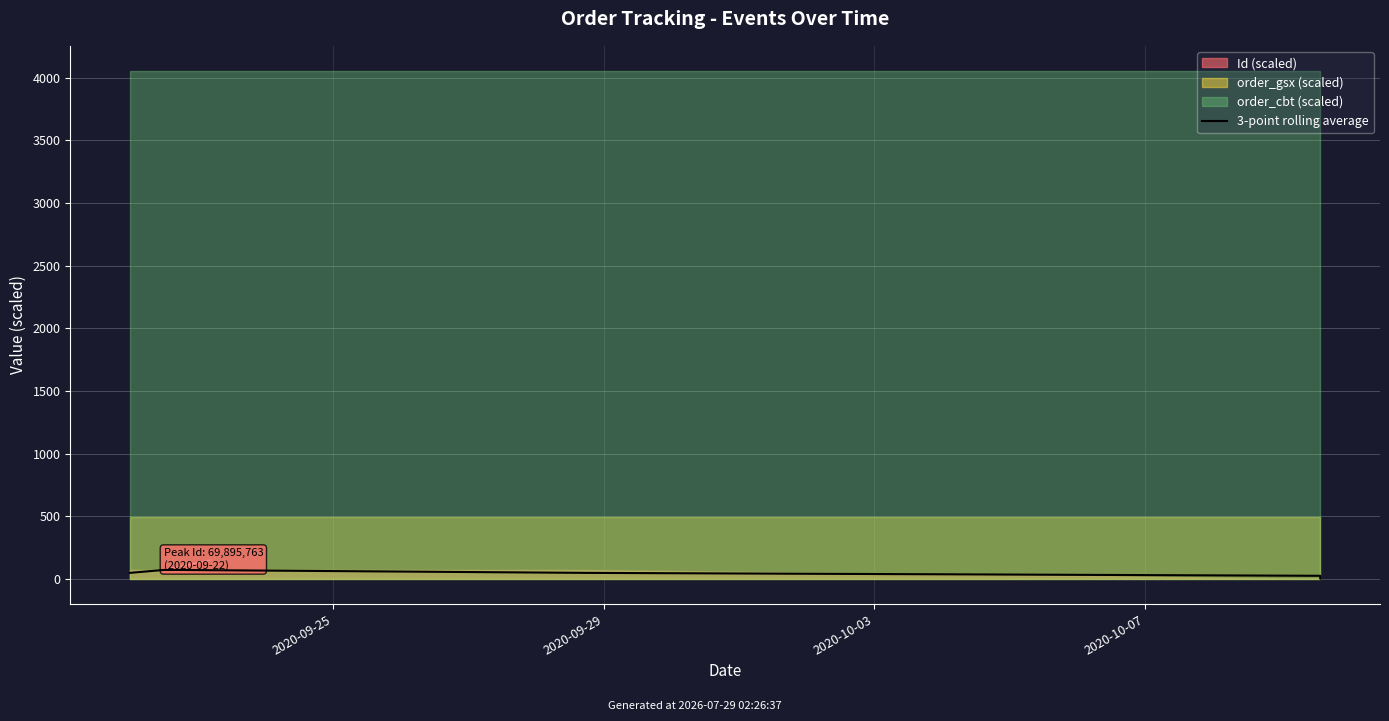

What is the value of the 5th point from the left?

23.3